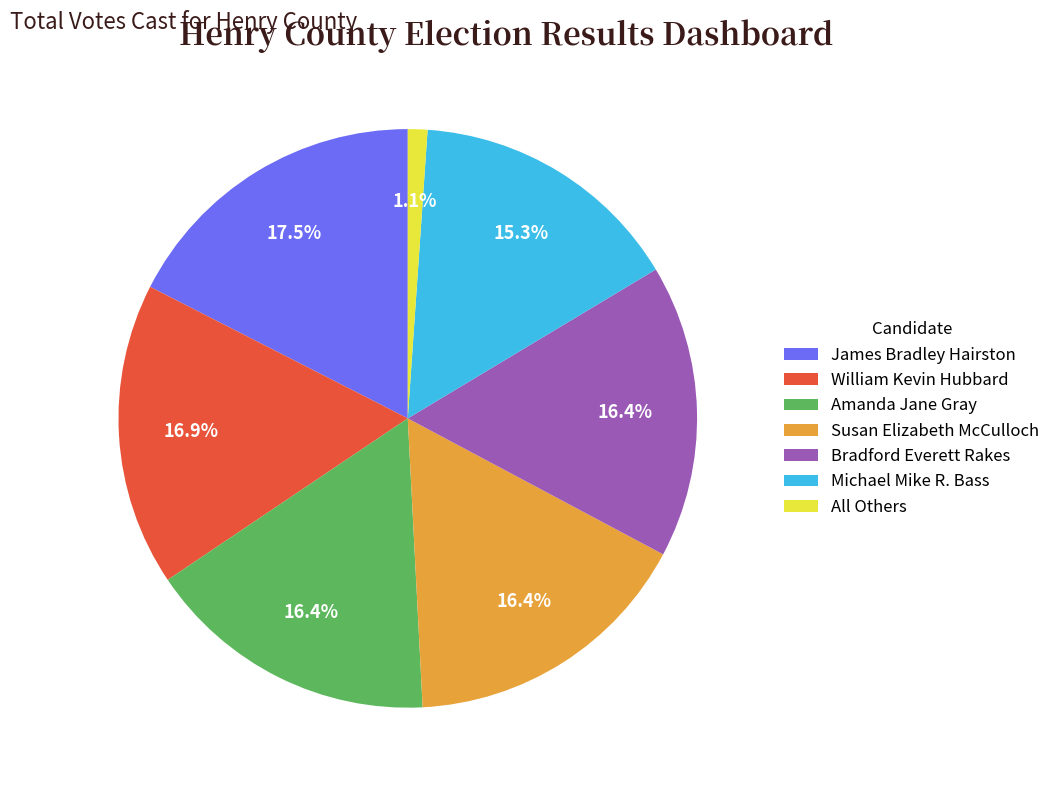

What percentage is the Amanda Jane Gray slice, to the nearest percent?

16%